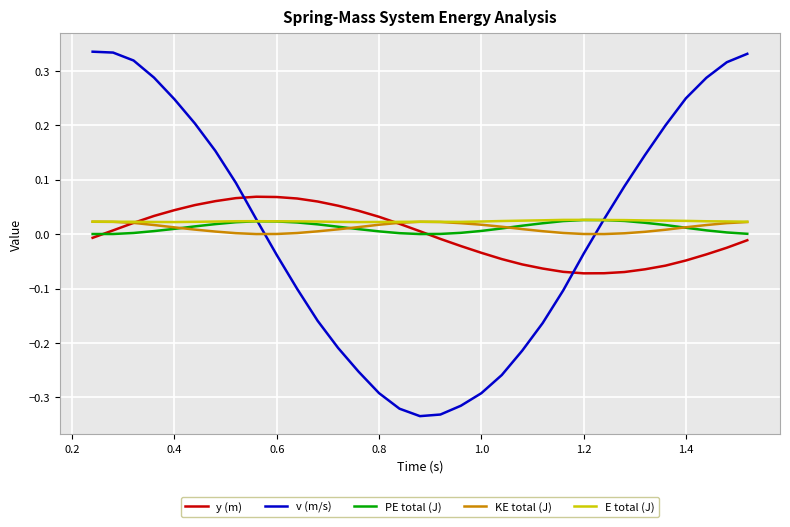

True or false: y (m) and PE total (J) intersect in this chart.

True